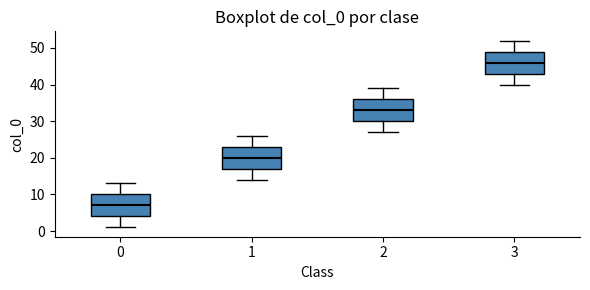

Where does the lower whisker of the box at x = 1 end on the y-axis? The values are not printed on the chart, so give them approximately, as read against the axis.

14